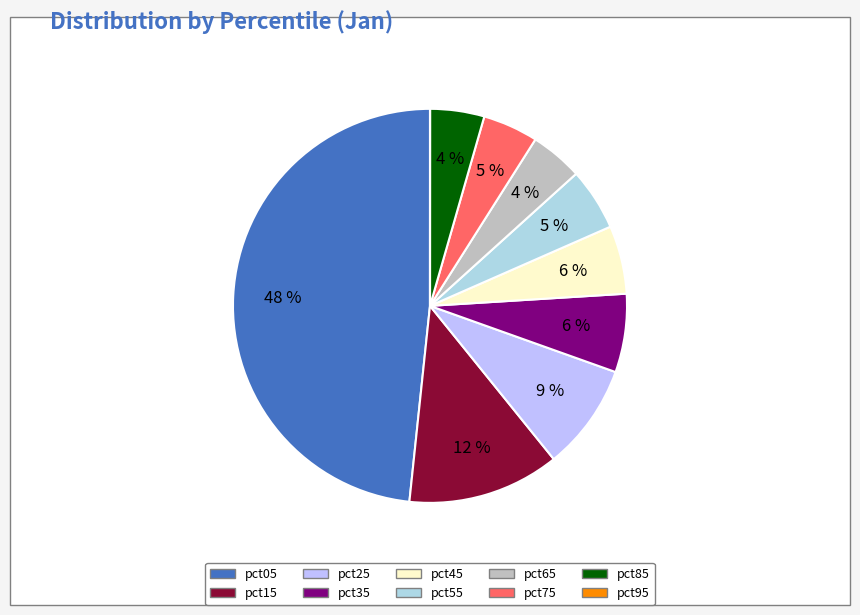

Rank the categories by value from highest to lowest.

pct05, pct15, pct25, pct35, pct45, pct55, pct75, pct85, pct65, pct95